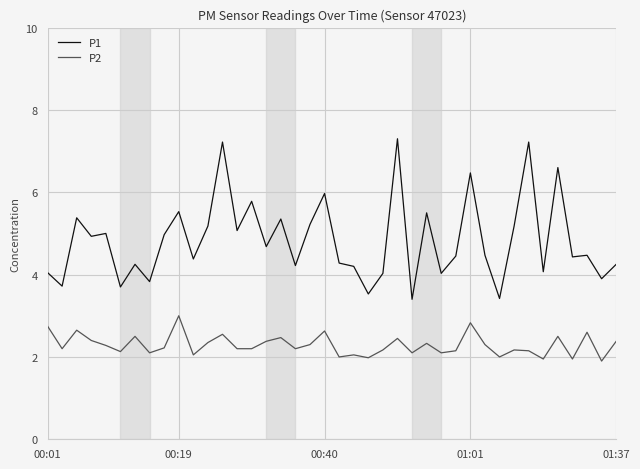

What is the sum of all P2 values?

91.6